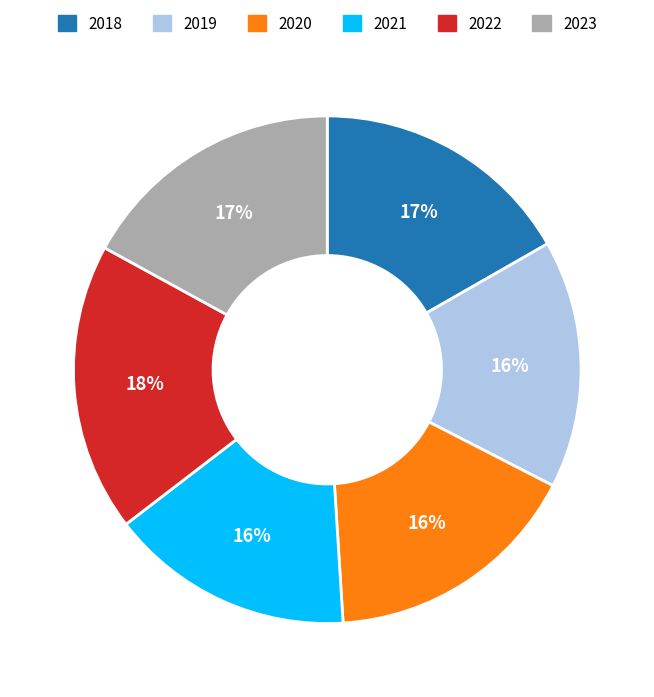

Do 2018 and 2023 together represent more than half of the pie?

No